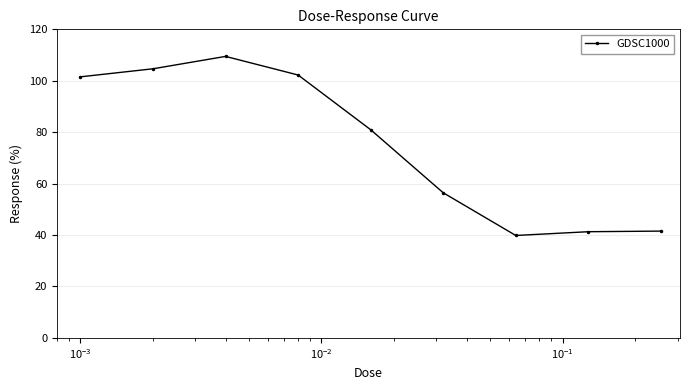

What is the value of the 2nd point from the left?

104.7